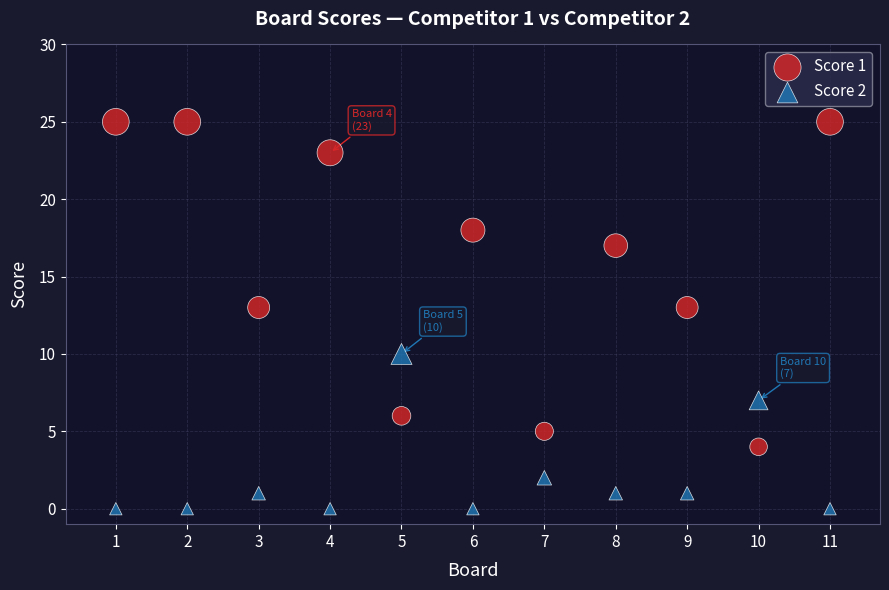

What is the X range (max minus min) for the scatter plot?

10